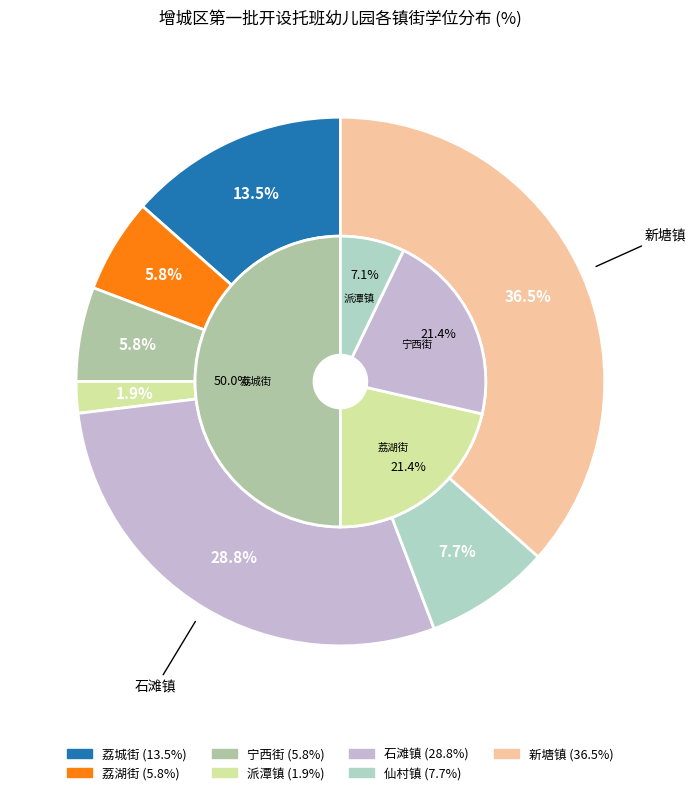

Which has a higher value, 宁西街 or 派潭镇?

宁西街